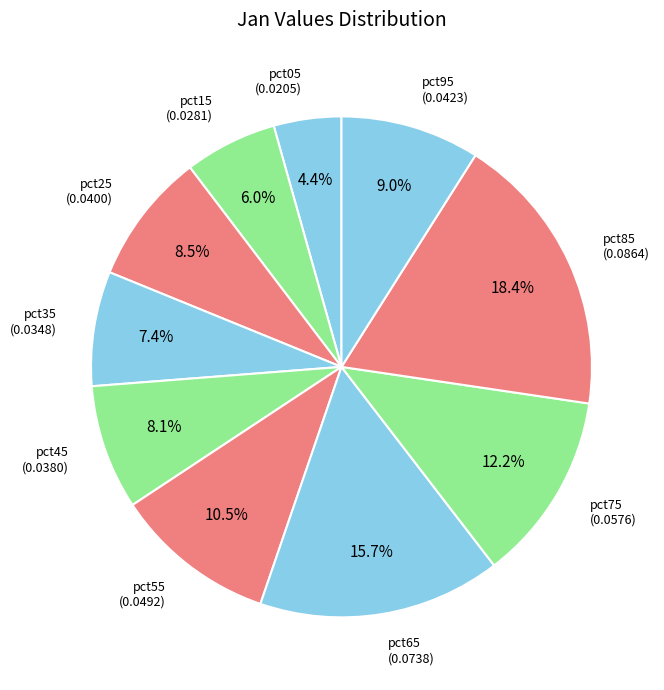

Which category has the smallest portion of the pie?

pct05